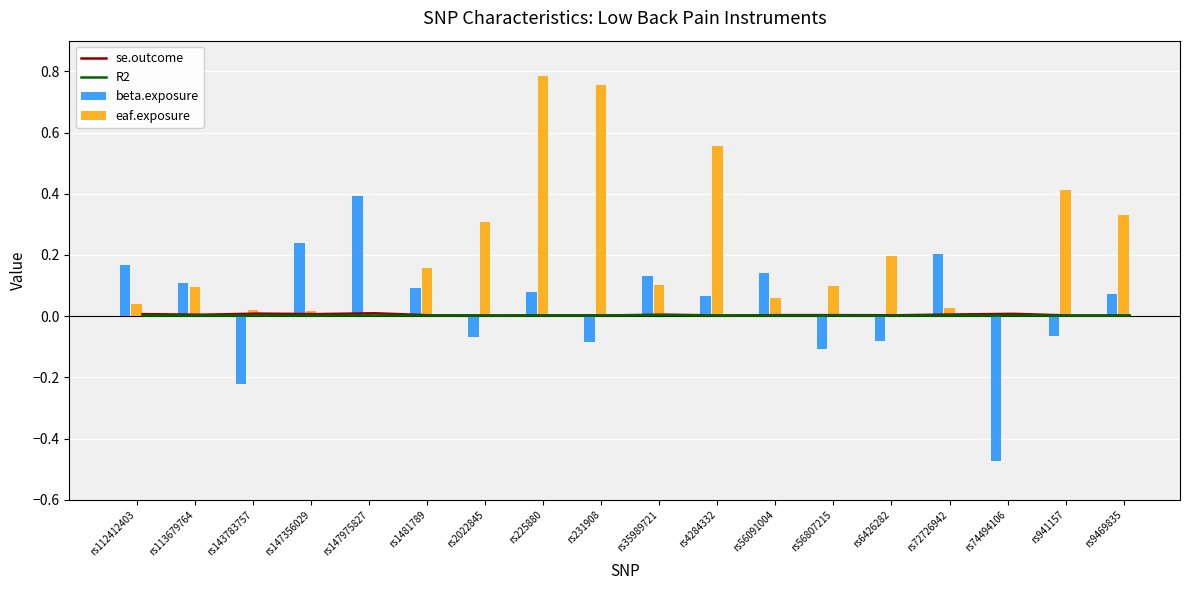

The value of beta.exposure at rs231908 is -0.1. True or false?

False